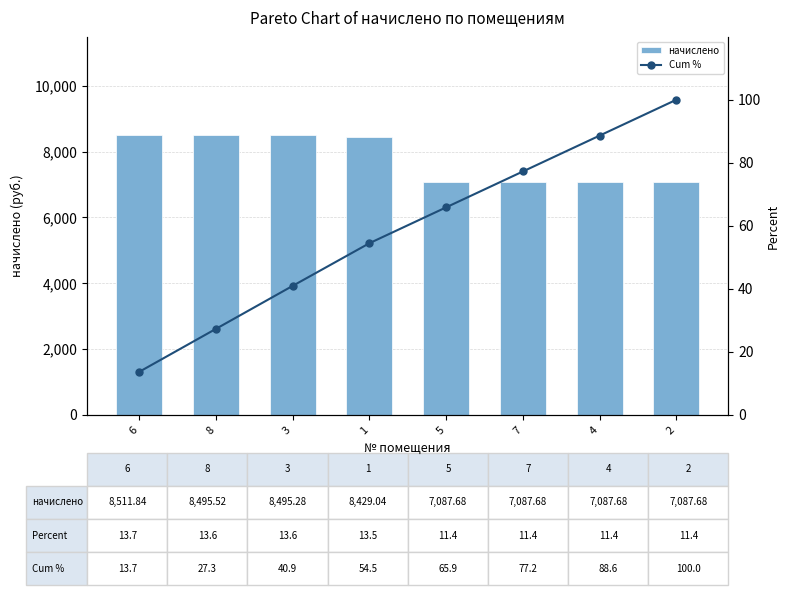

Does the chart contain stacked bars?

No